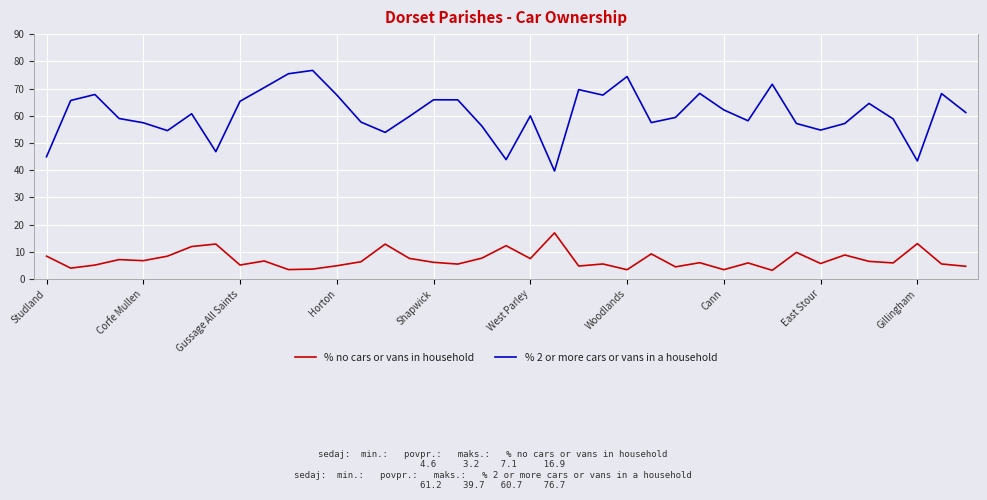

Does the chart have visible grid lines?

Yes